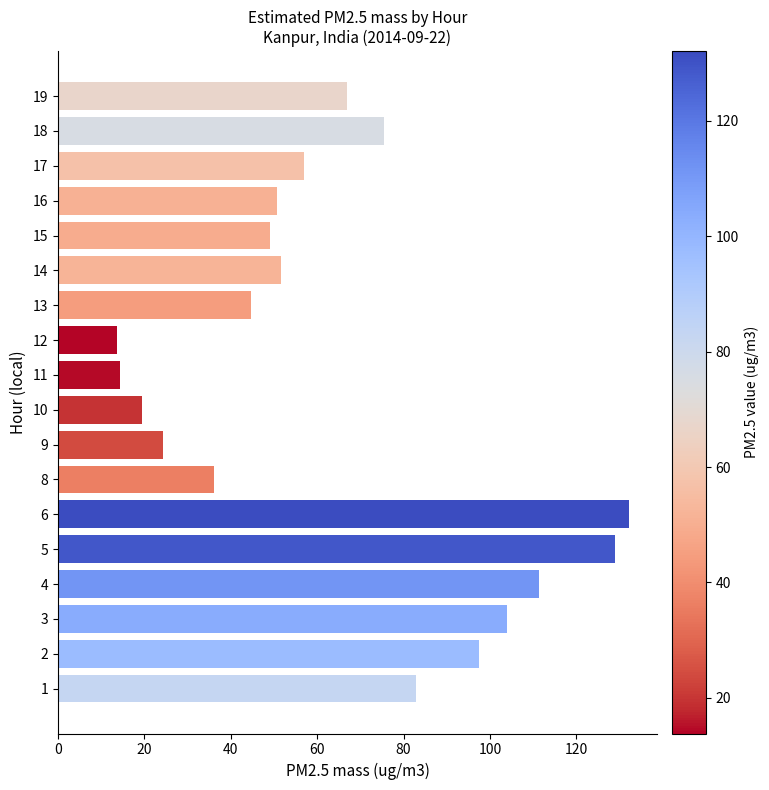

True or false: the data shows 24.3 at 9.

True